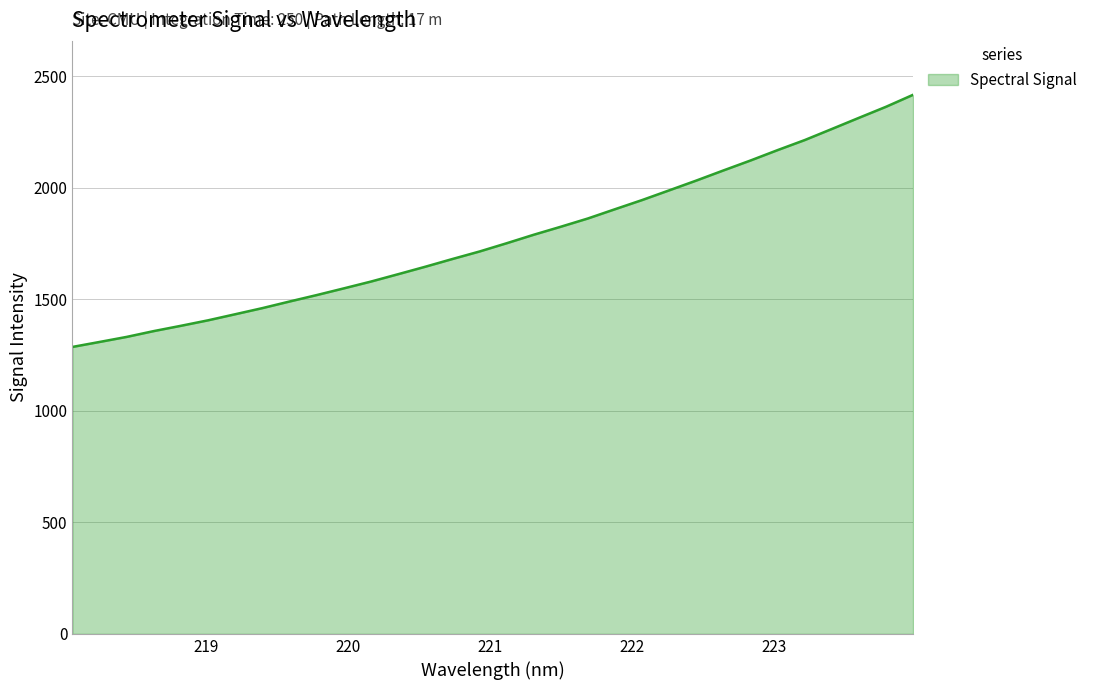

What is the maximum value shown in the chart?

2416.9